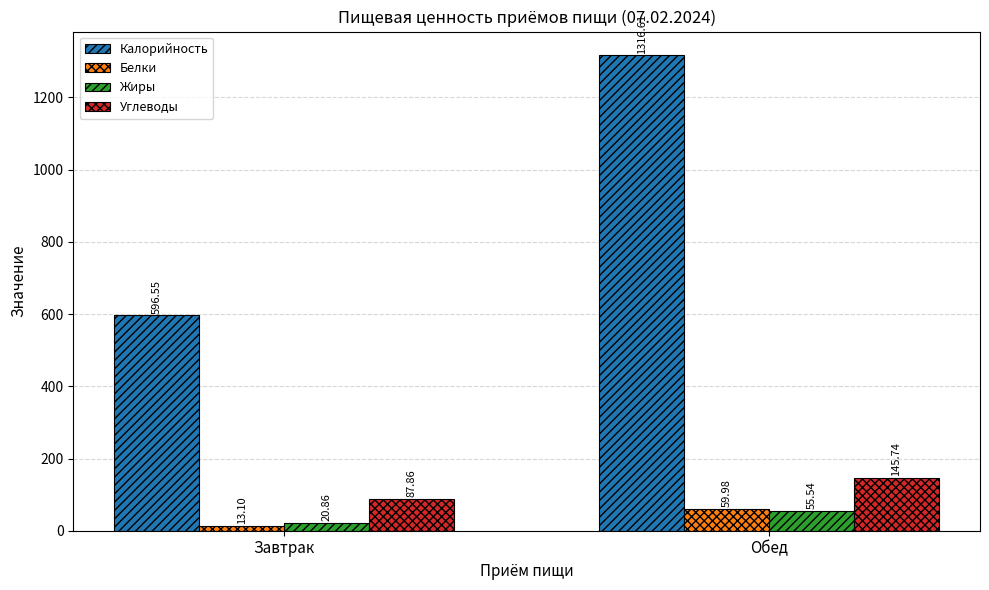

Which category has the lowest value across all series?

Завтрак